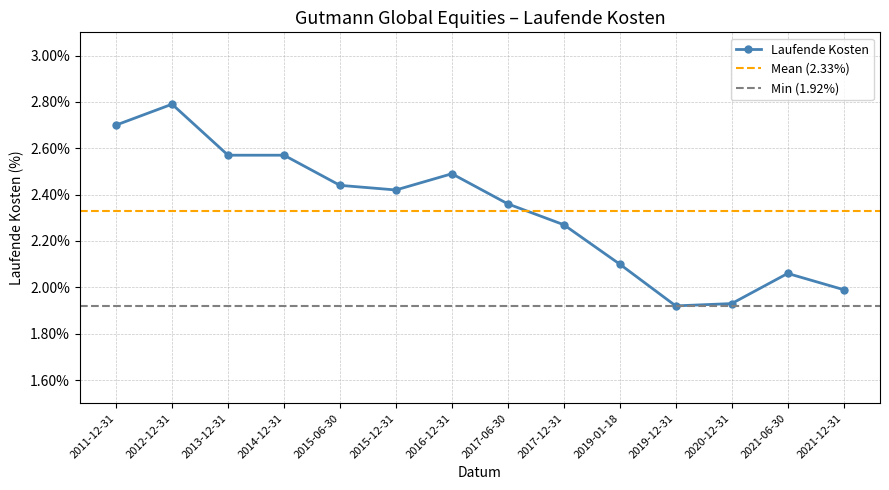

What value does the data have at 2011-12-31?

2.7